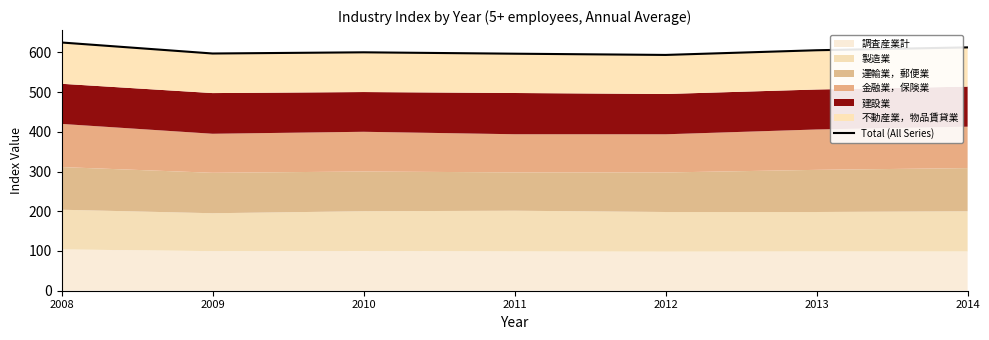

What is the value of the 6th point from the left?

605.2